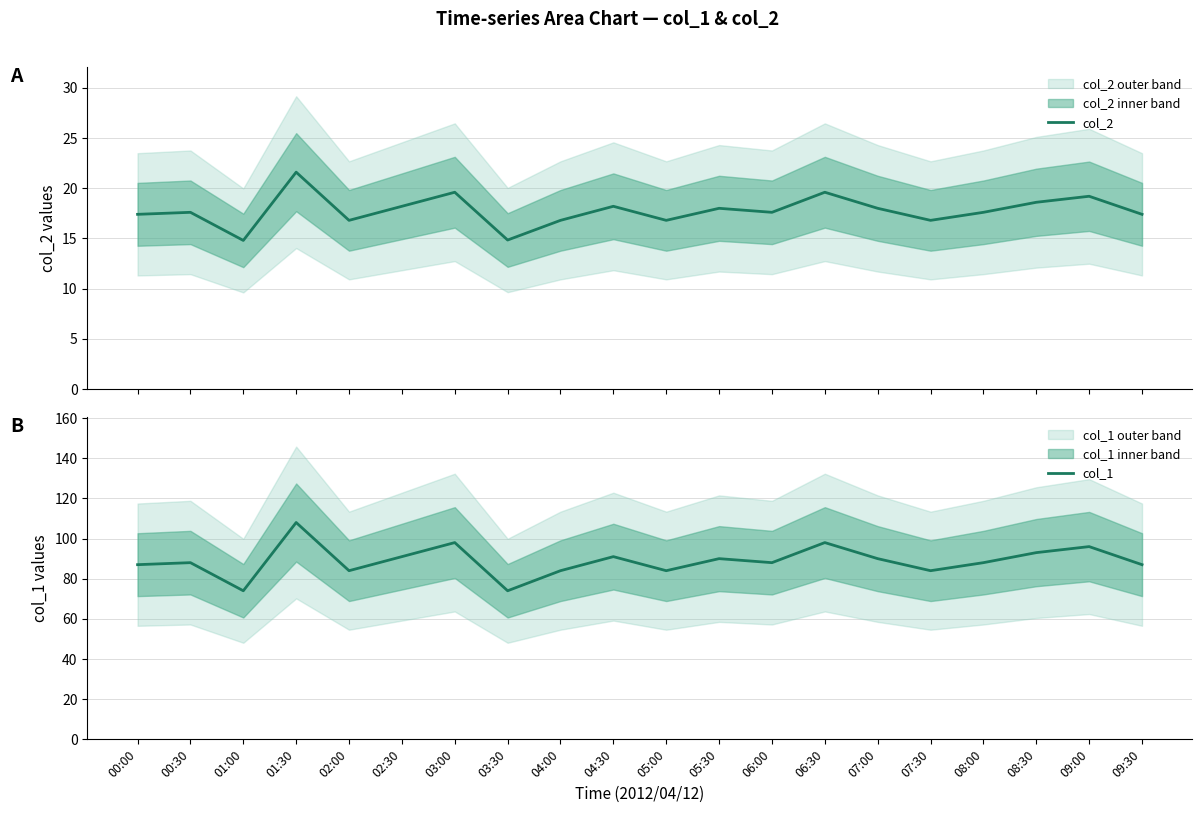

The value of col_1 at 02:00 is 44.2. True or false?

False